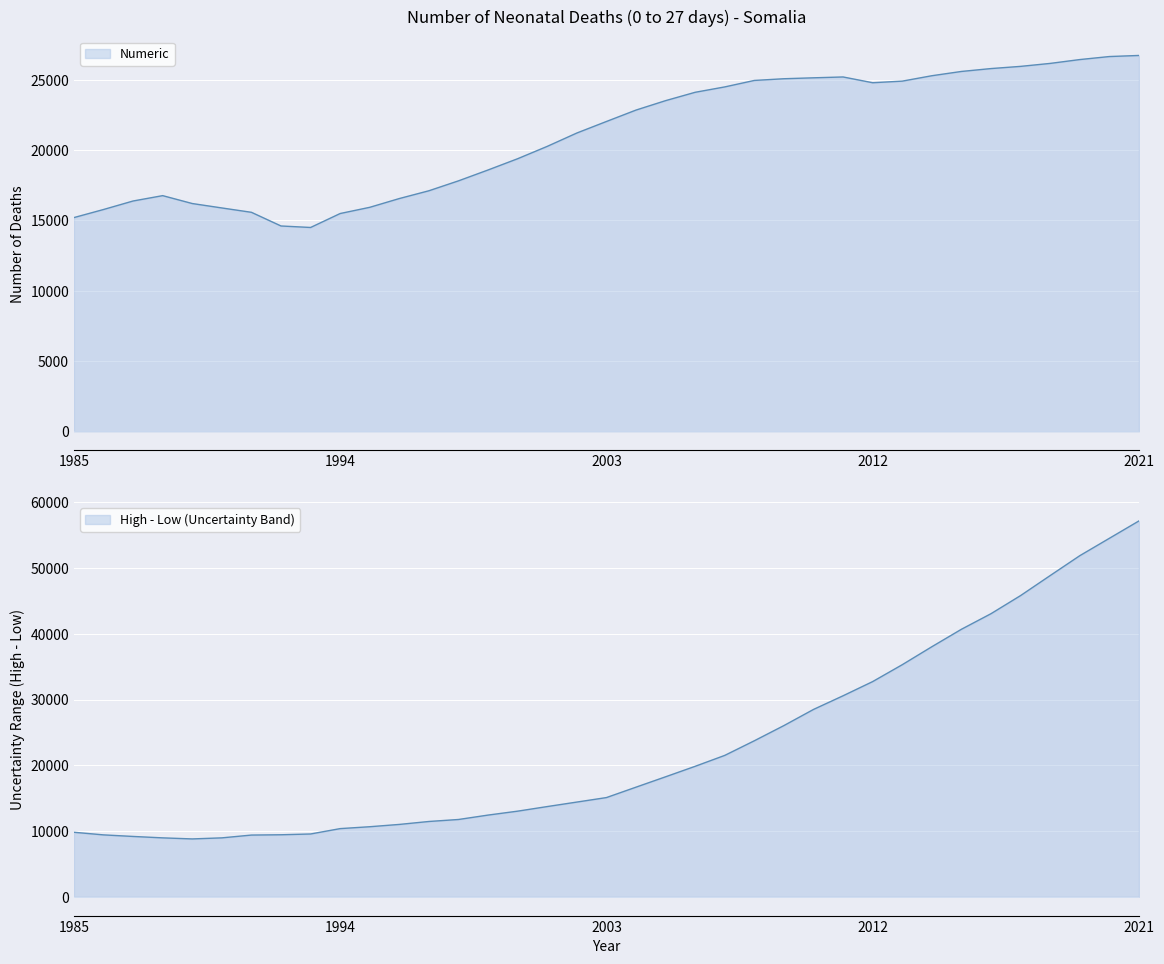

Which category has the highest value in the Numeric series?

2021